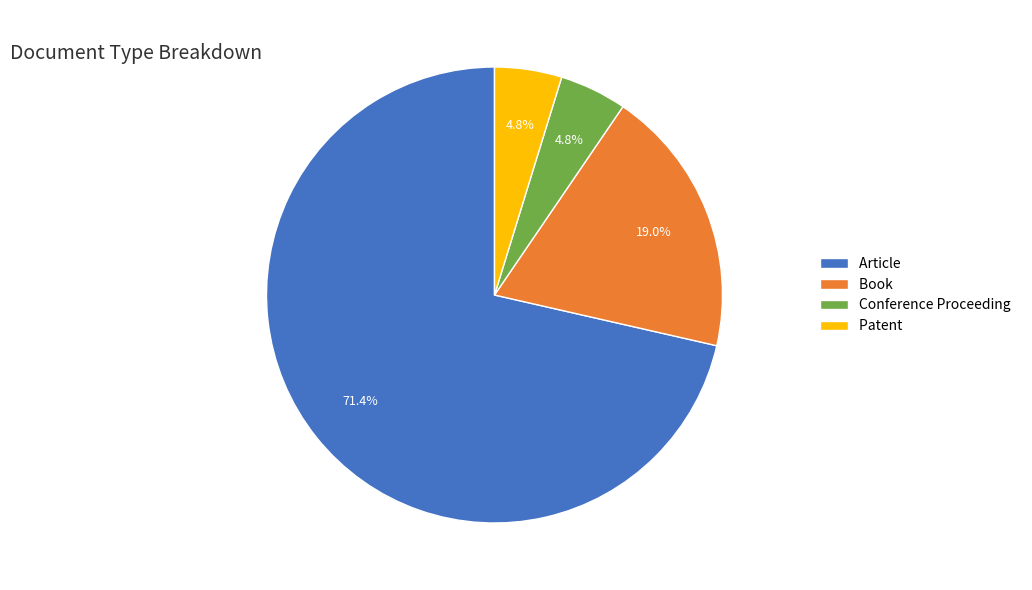

What is the ratio of the value at Book to the value at Article?

0.3